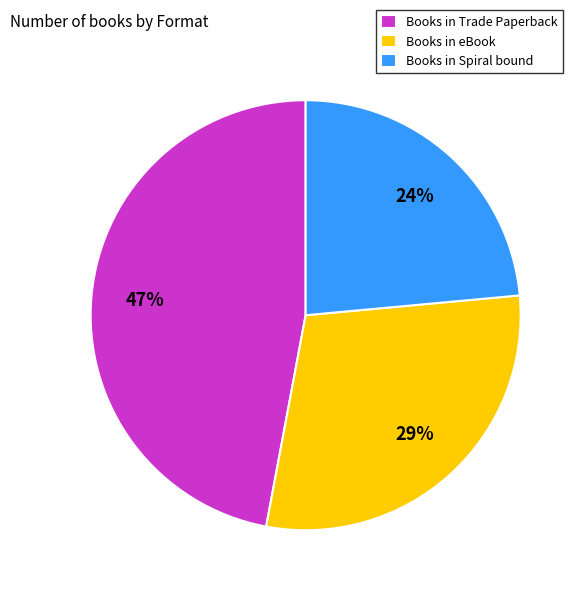

To the nearest percent, what is the average slice percentage?

33%